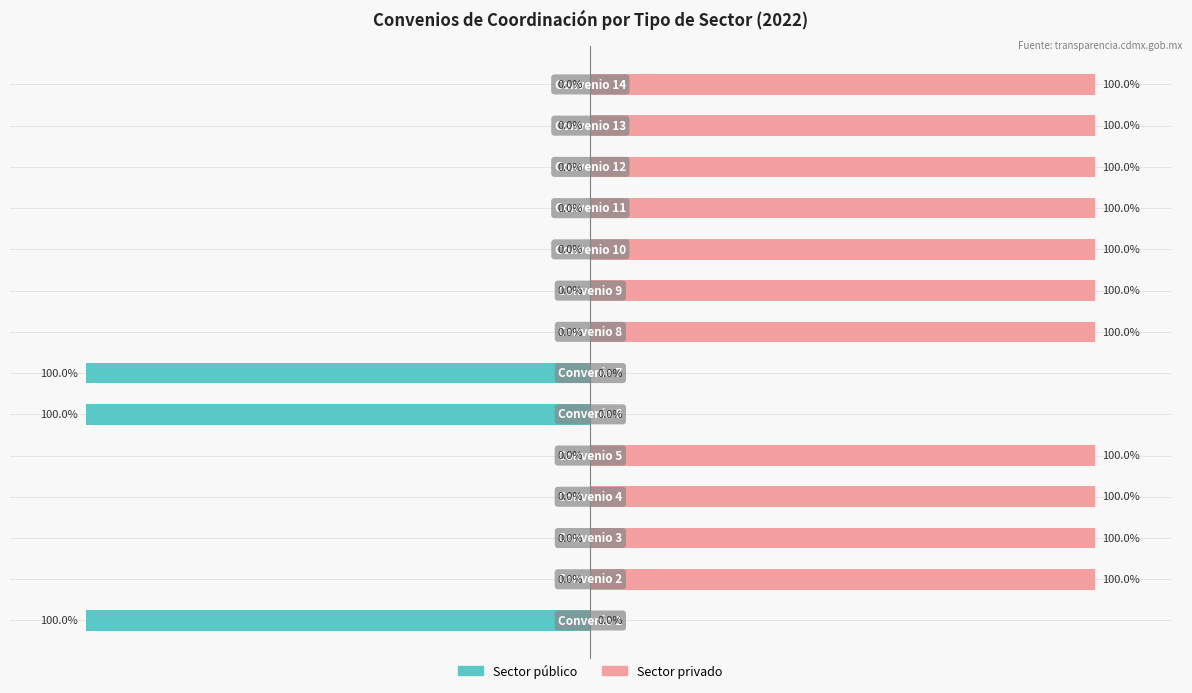

Rank the series by their maximum value, from highest to lowest.

Sector privado, Sector público